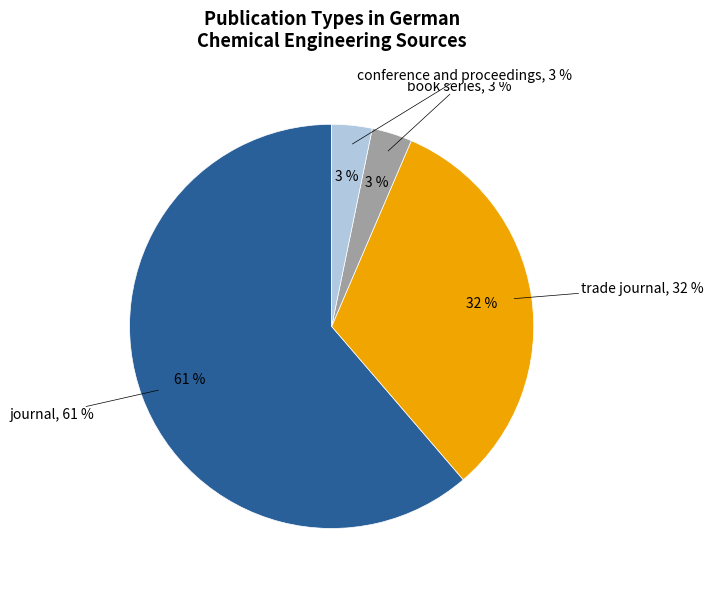

What percentage is the trade journal slice, to the nearest percent?

32%